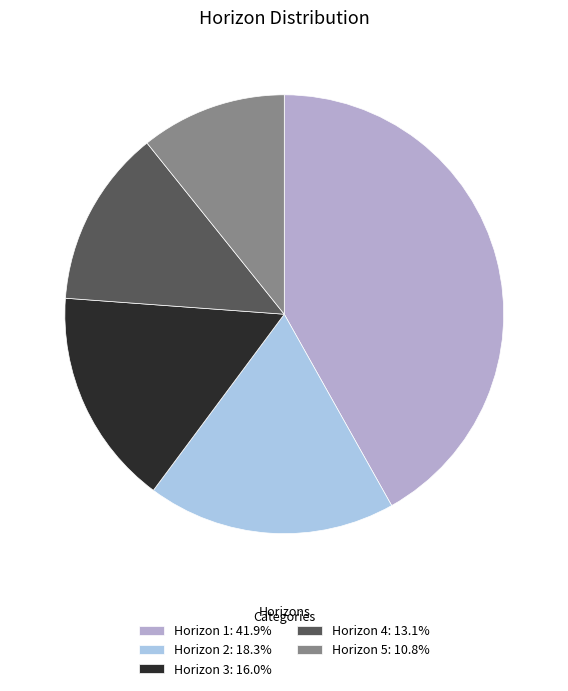

Is Horizon 4: 13.1% the majority of the pie?

No